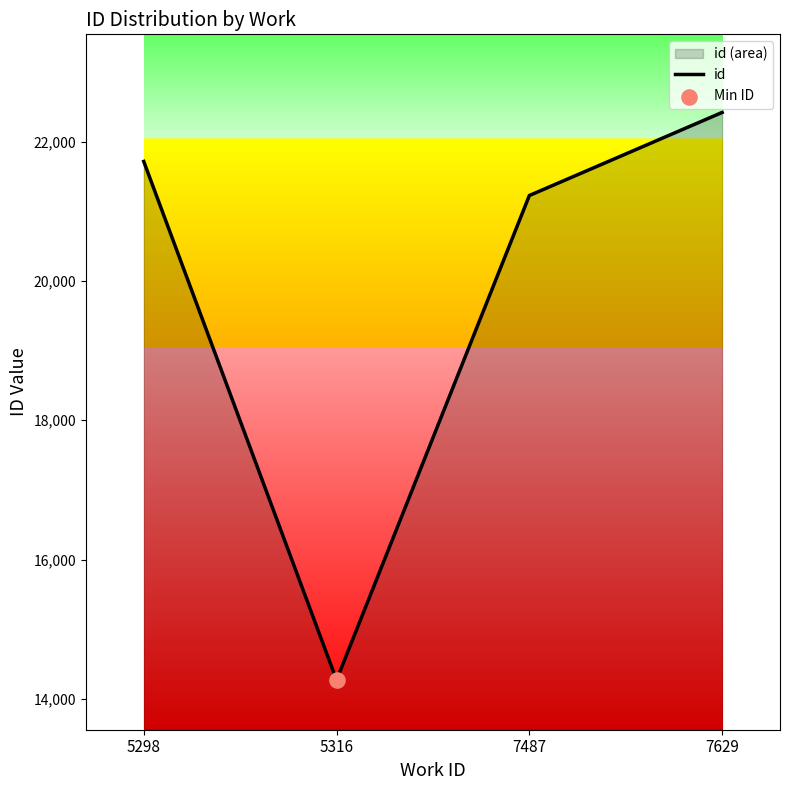

What is the change in value from 5316 to 7487?

+6956.4